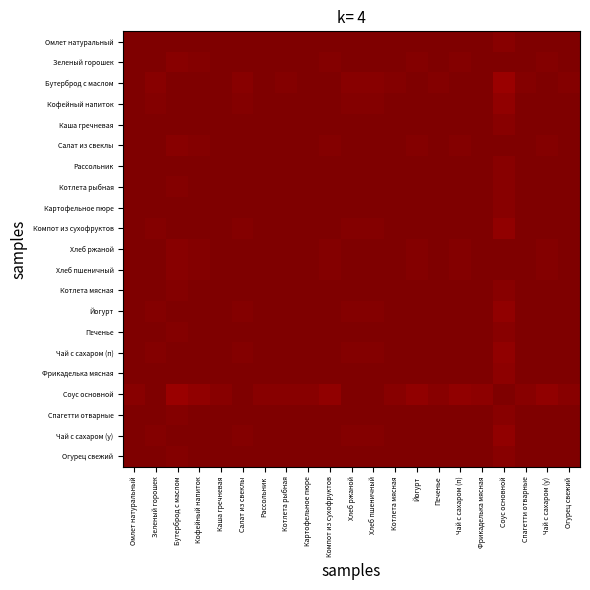

Between Чай с сахаром (у) and Чай с сахаром (п), which is larger?

Чай с сахаром (у)